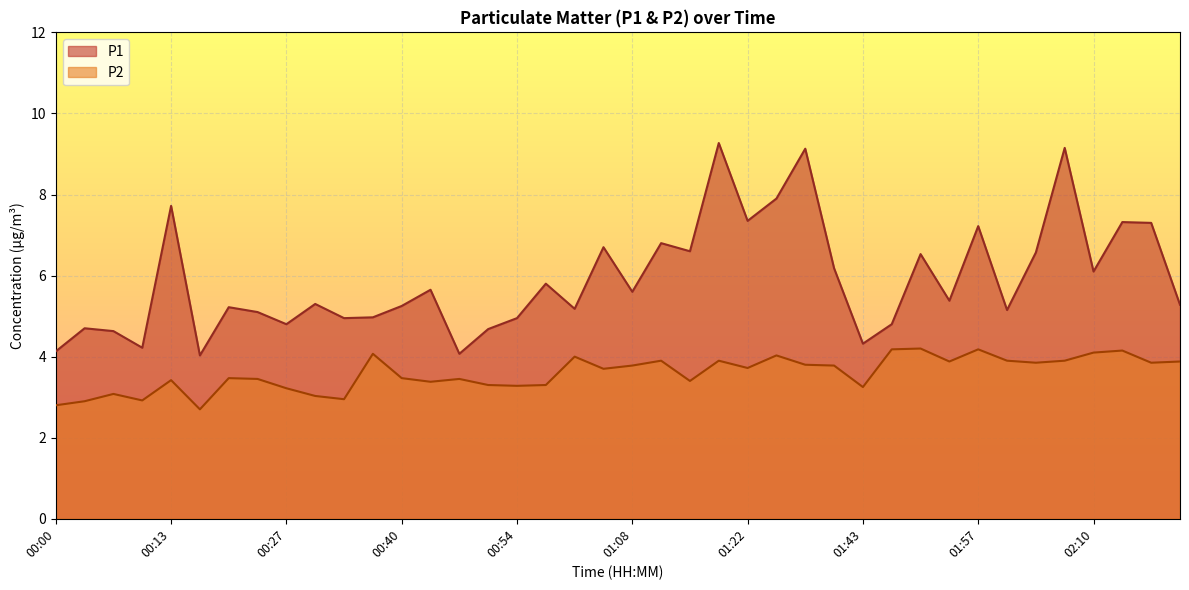

Which series changed the most between 00:20 and 01:46?

P2